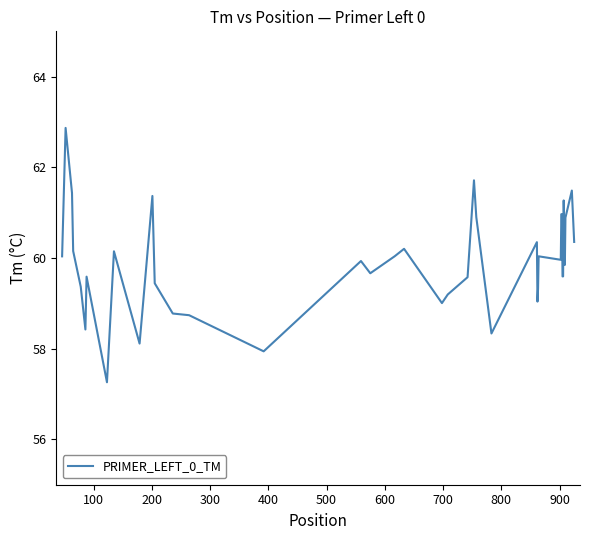

What is the maximum value shown in the chart?

62.9